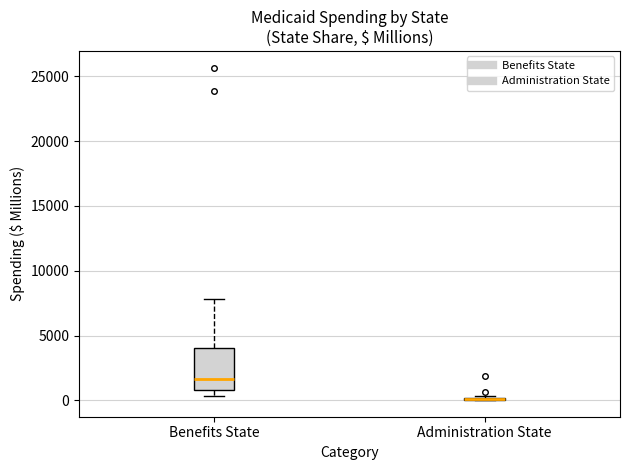

Which box is the tallest, from its lower edge to its upper edge?

Benefits State